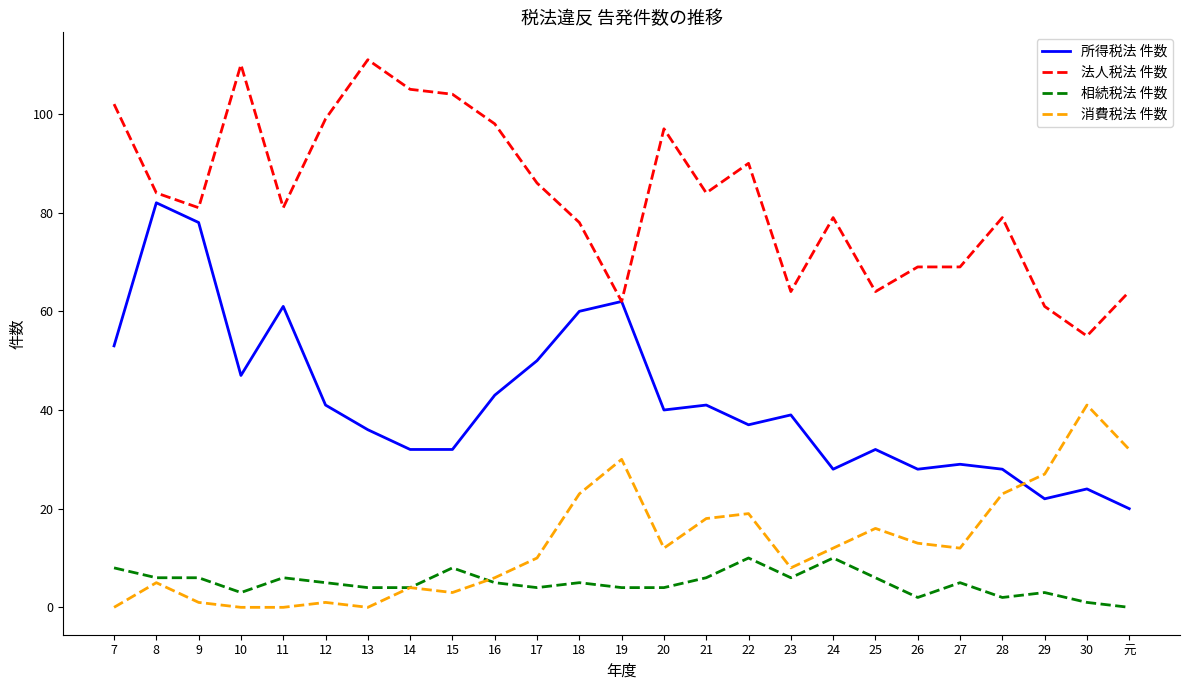

Which series has the largest total across all categories?

法人税法 件数